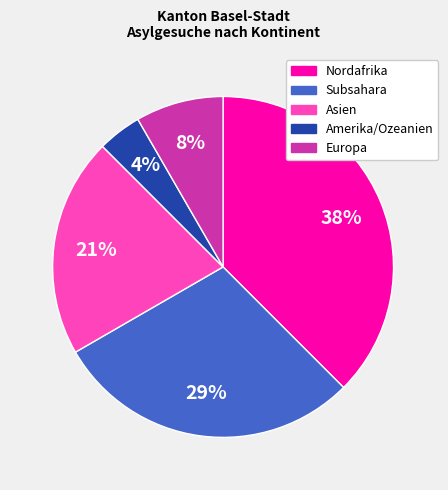

What is the smallest slice in the pie chart?

Amerika/Ozeanien